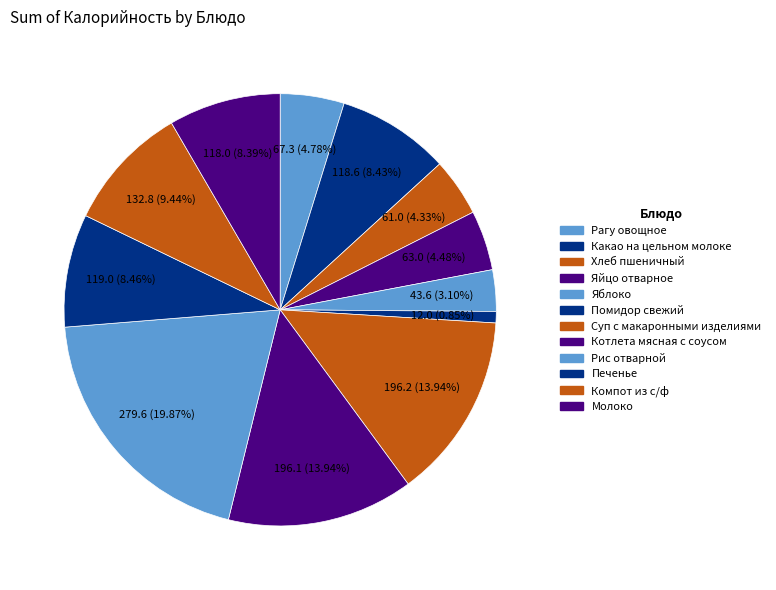

Count the number of slices in the pie.

12